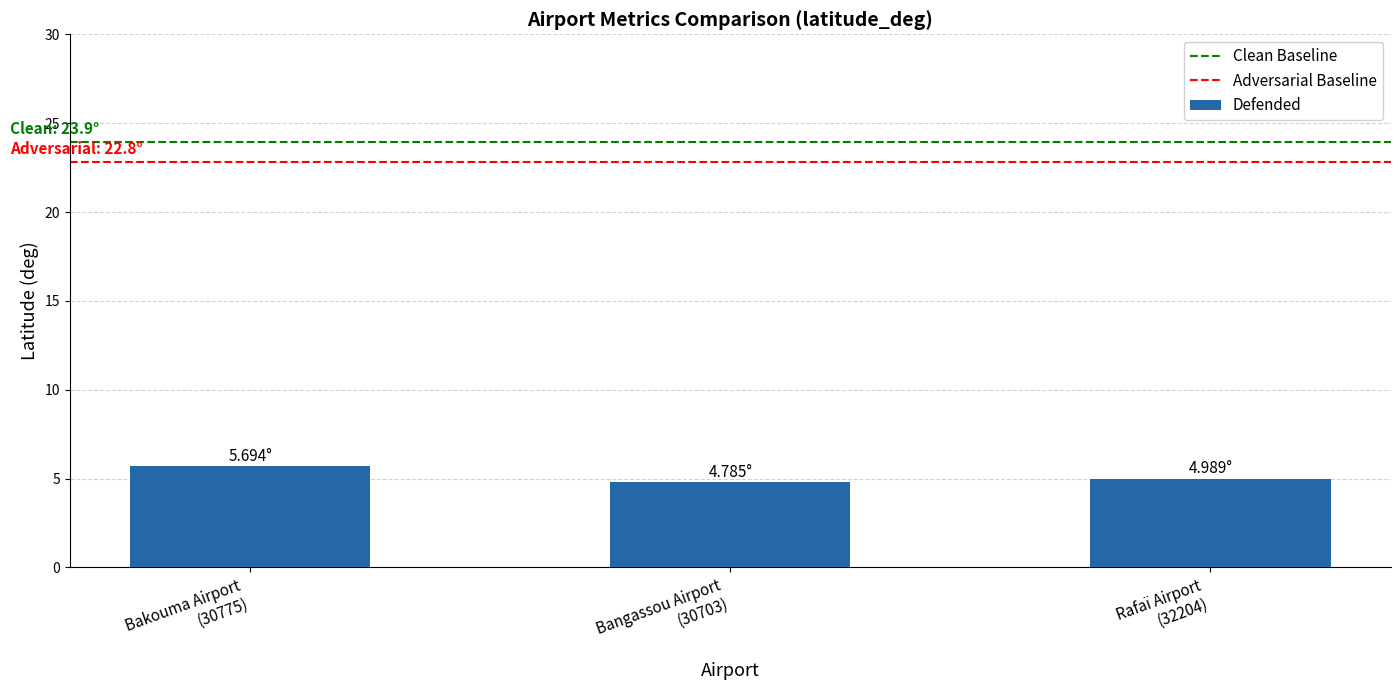

What is the label of the 1st bar from the right?

Rafaï Airport
(32204)